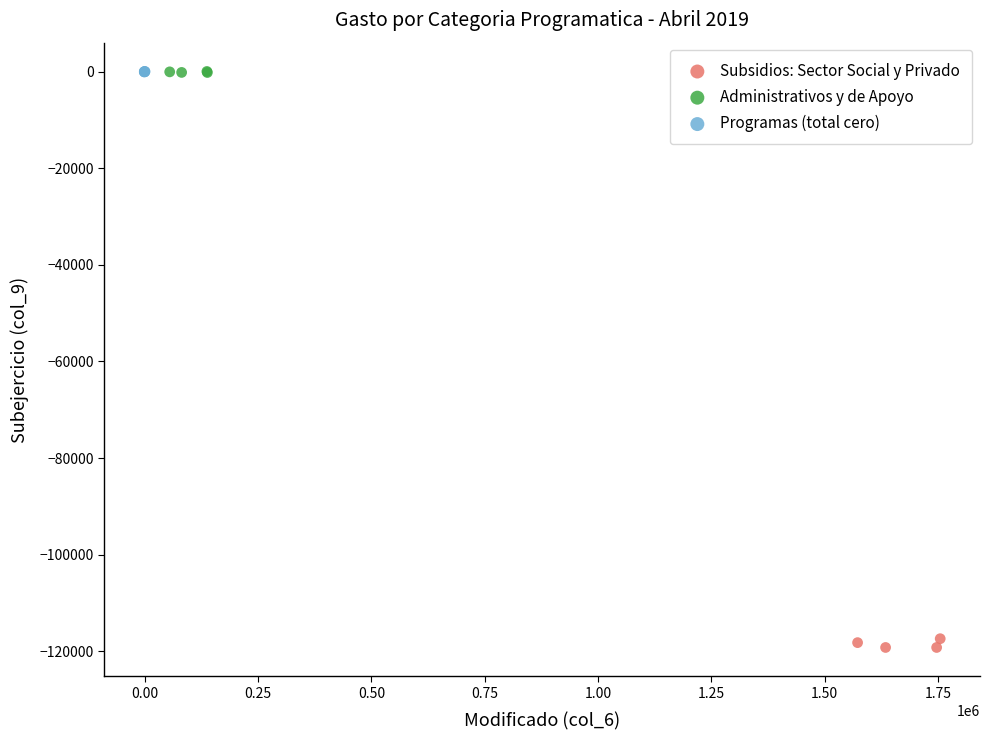

Which series contains the lowest Y value?

Subsidios: Sector Social y Privado